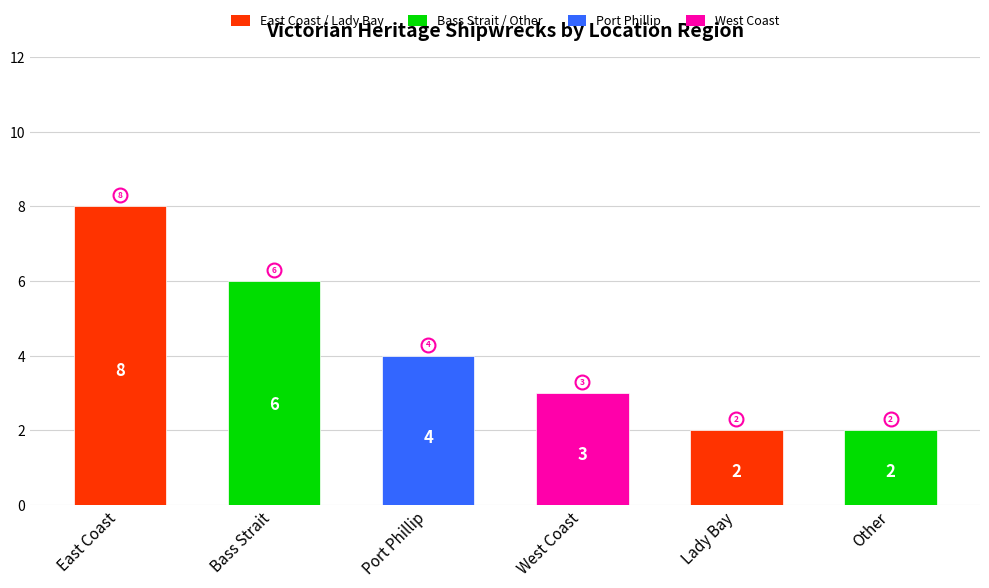

Count the number of data series in this chart.

1